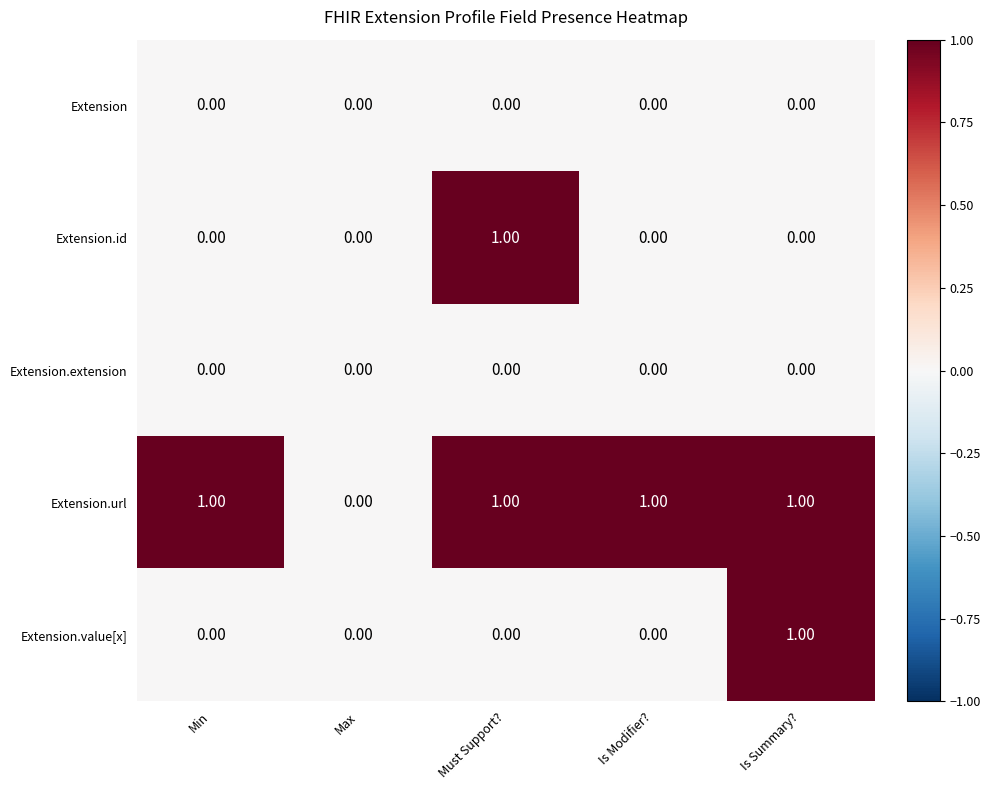

Is the value of Extension.value[x] at Is Summary? greater than the value of Extension at Is Modifier??

Yes